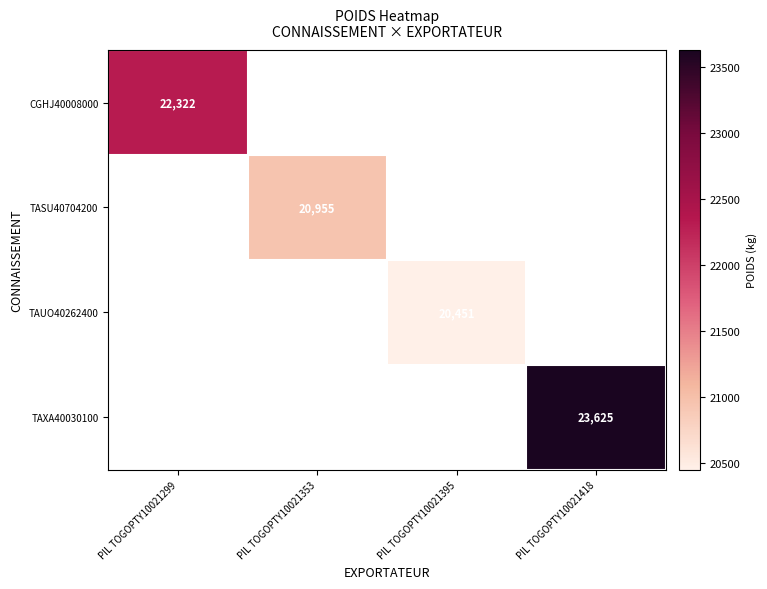

At which category does the chart reach its minimum across all series?

PIL TOGOPTY10021395